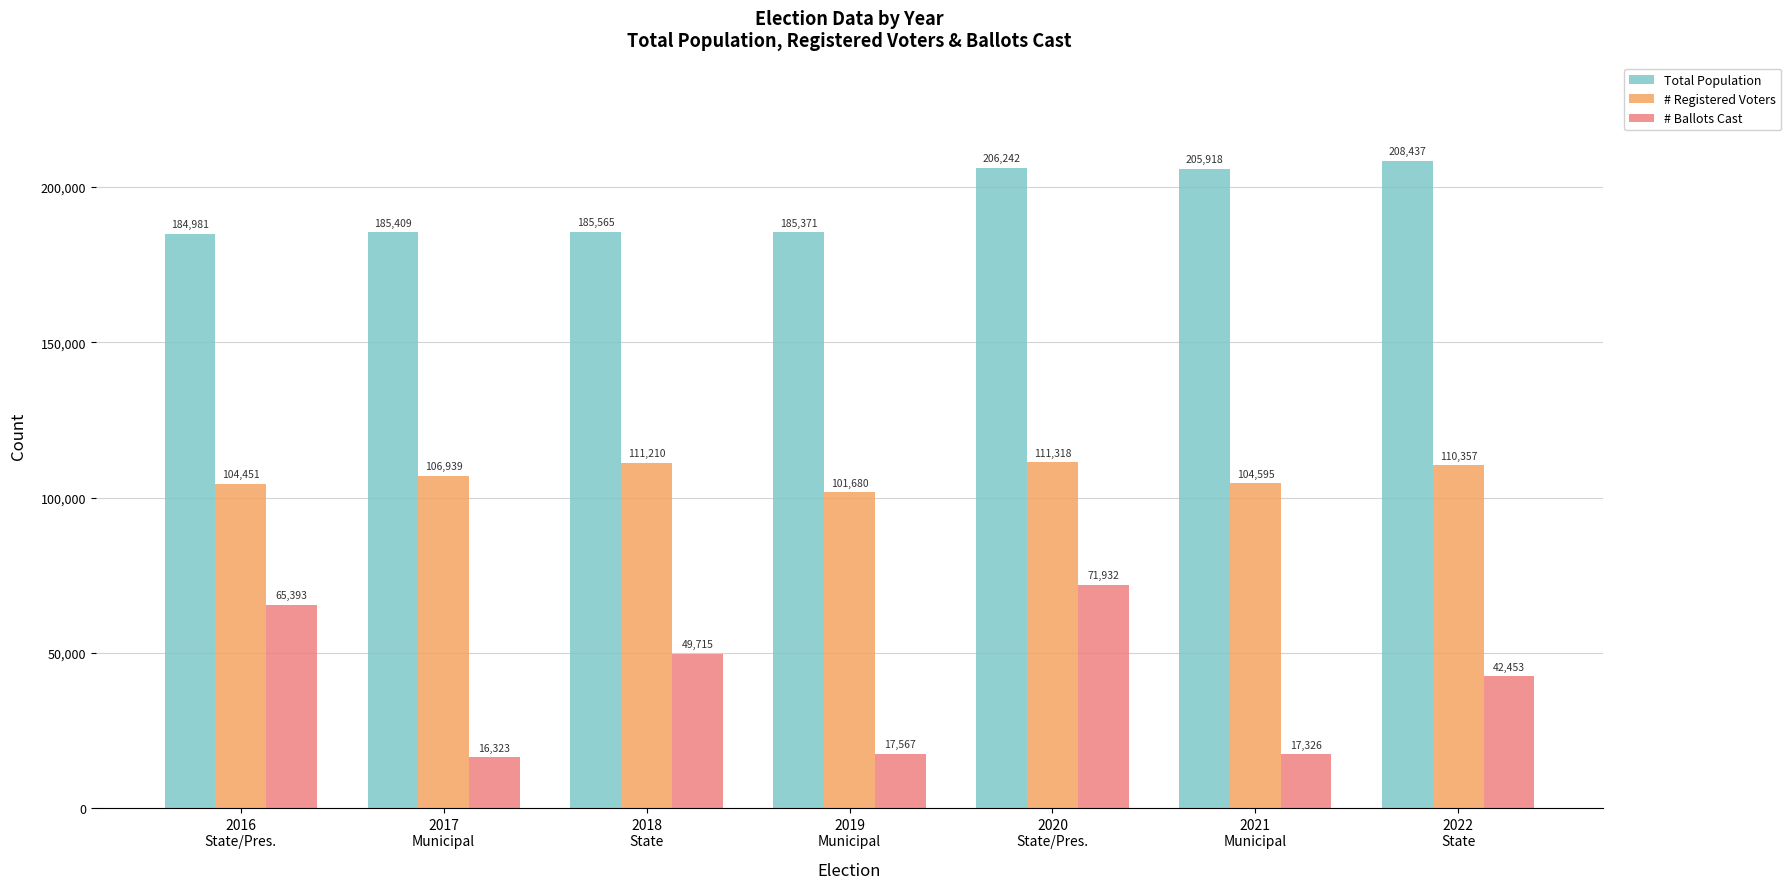

What is the label of the 1st bar from the left?

2016
State/Pres.